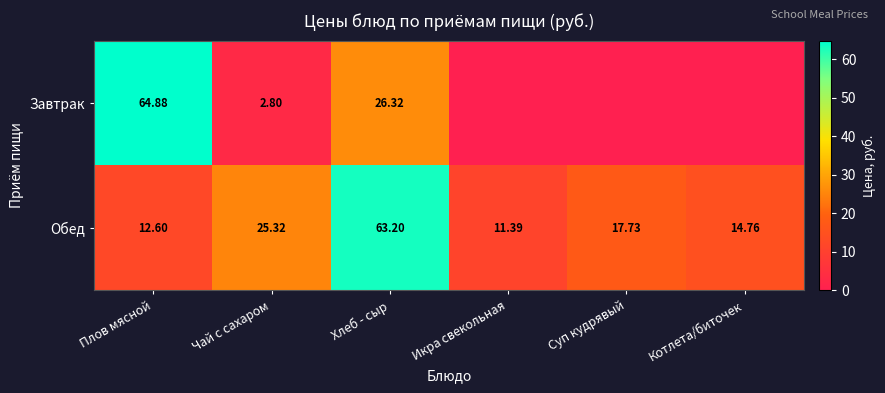

List the labels in order of Обед value, largest first.

Хлеб - сыр, Чай с сахаром, Суп кудрявый, Котлета/биточек, Плов мясной, Икра свекольная